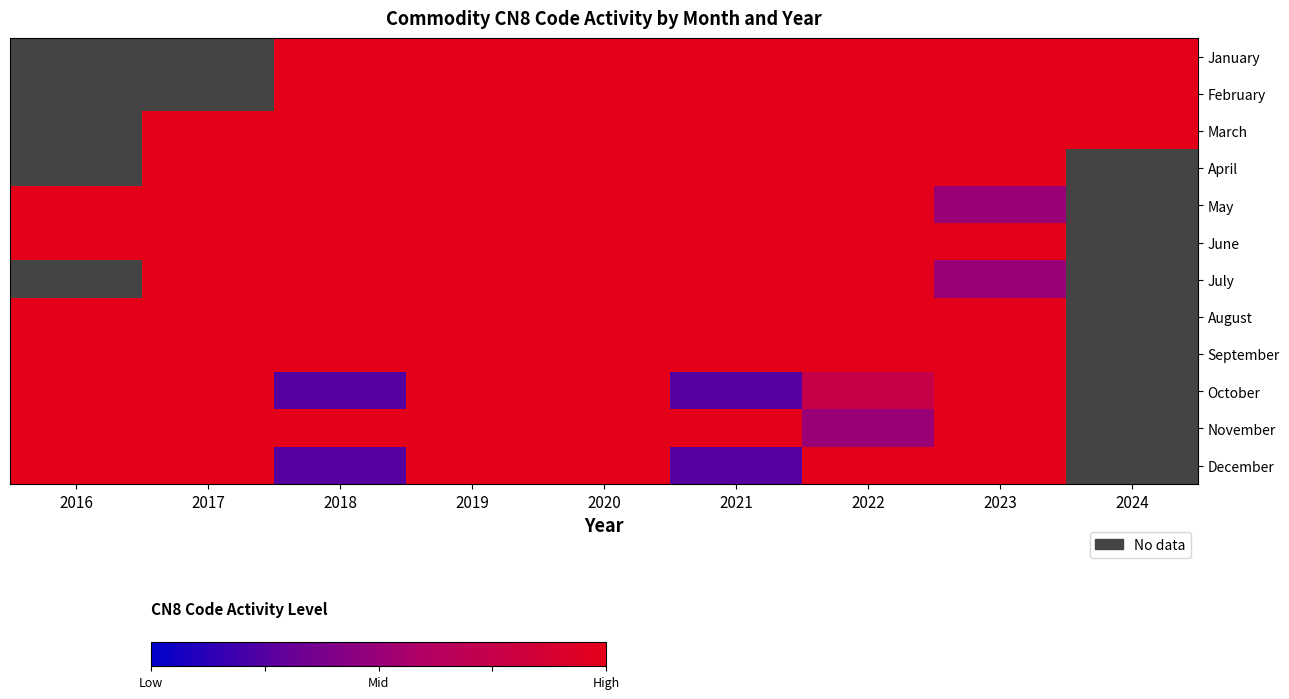

Count the number of categories in the chart.

9